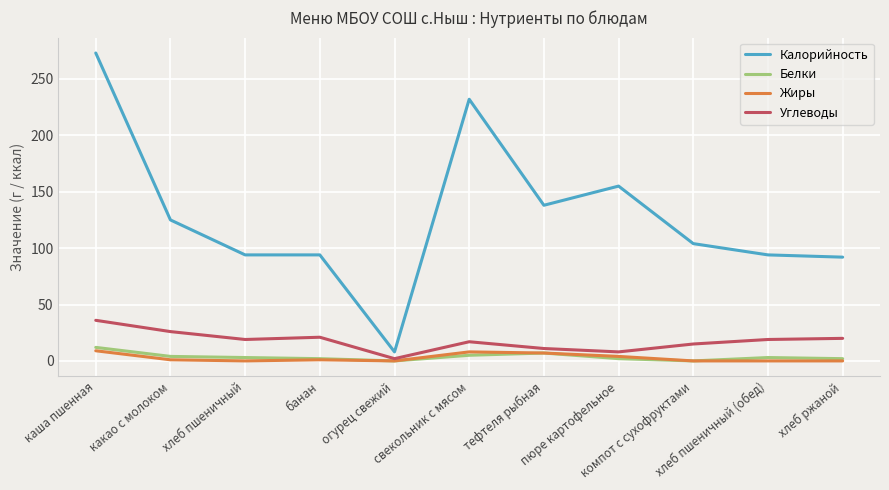

True or false: Калорийность and Жиры intersect in this chart.

False